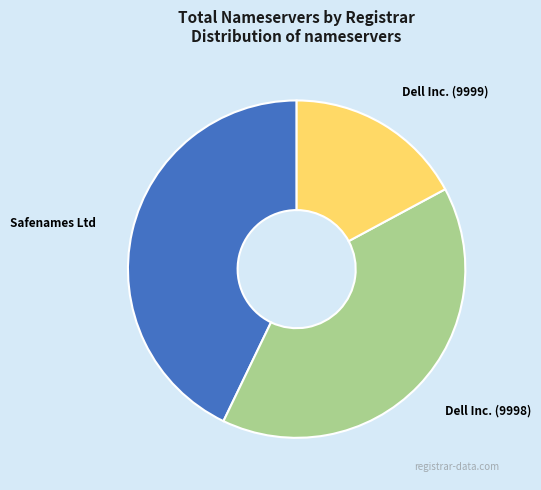

Is there any slice that represents more than half of the pie?

No